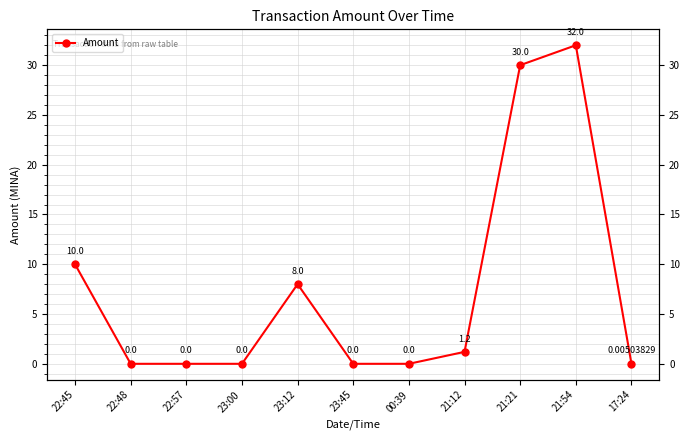

Between 23:00 and 23:12, which is larger?

23:12